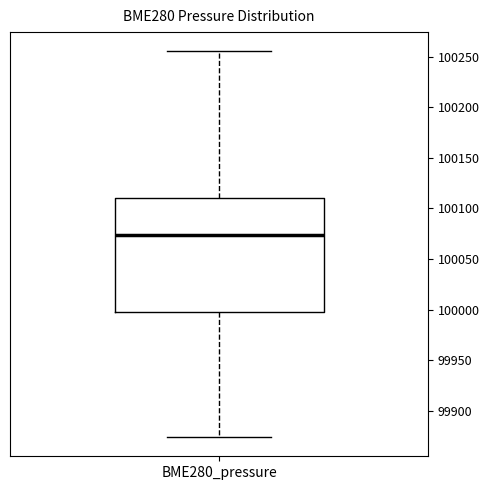

Transcribe this box plot: give where the median line is, the range the box spans, and where the two whiskers end, as read against the y-axis. The values are not printed on the chart, so give them approximately, as read against the axis.

median 100075, box 100000 to 100110, whiskers 99875 to 100255